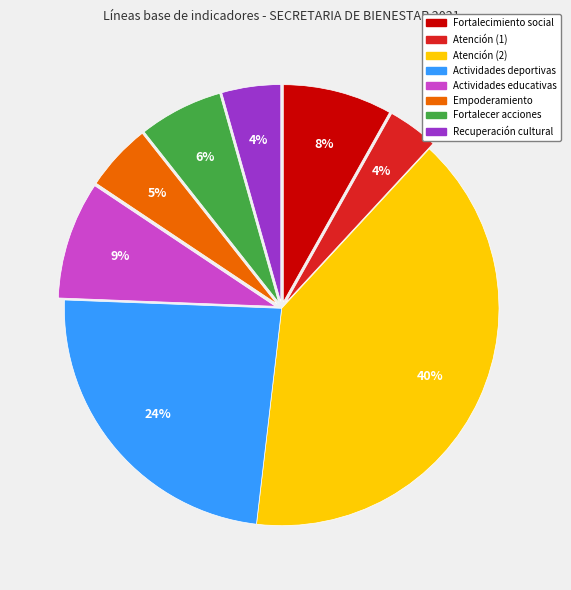

To the nearest percent, what is the average slice percentage?

12%